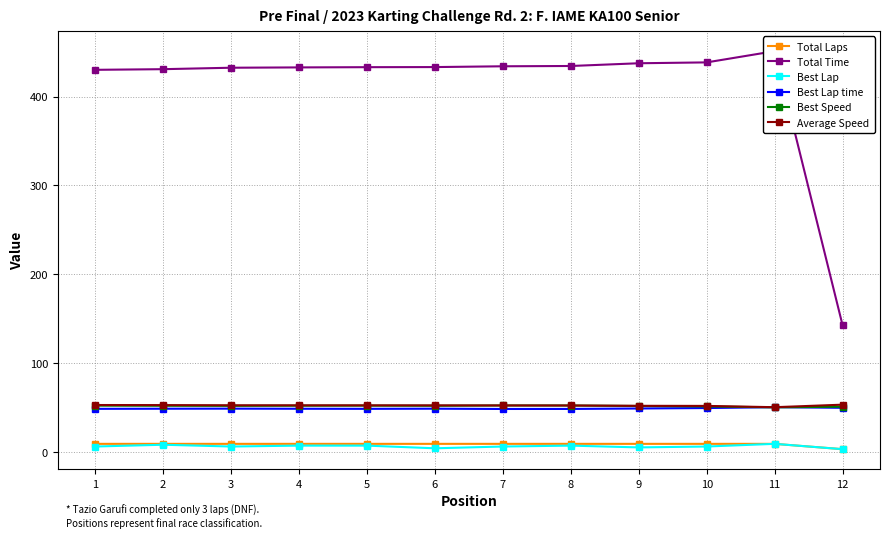

Rank the series at 4 from highest to lowest value.

Total Time, Average Speed, Best Speed, Best Lap time, Total Laps, Best Lap